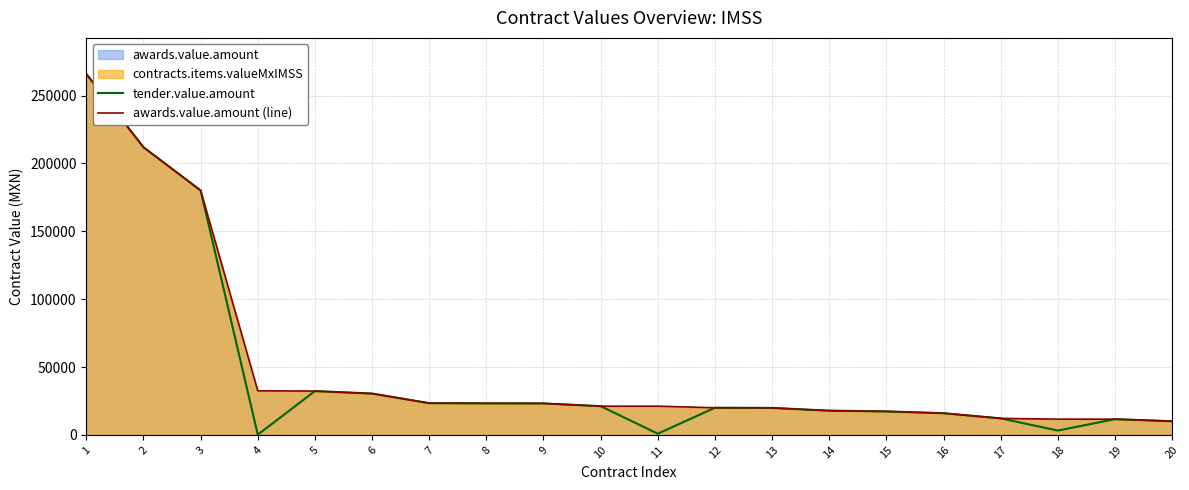

Reading right to left, what are all the values shown in this chart?

tender.value.amount: 20=10080.9	19=11600.0	18=3190.0	17=12180.0	16=15973.2	15=17308.3	14=17852.4	13=19887.3	12=20000.0	11=890.9	10=21158.4	9=23200.0	8=23255.8	7=23380.0	6=30450.0	5=32287.4	4=142.4	3=180072.6	2=211911.1	1=265854.6
awards.value.amount (line): 20=10080.9	19=11600.0	18=11600.0	17=12180.0	16=15973.2	15=17308.3	14=17852.4	13=19887.3	12=20000.0	11=21158.4	10=21158.4	9=23200.0	8=23255.8	7=23380.0	6=30450.0	5=32287.4	4=32480.0	3=180072.6	2=211911.1	1=265854.6